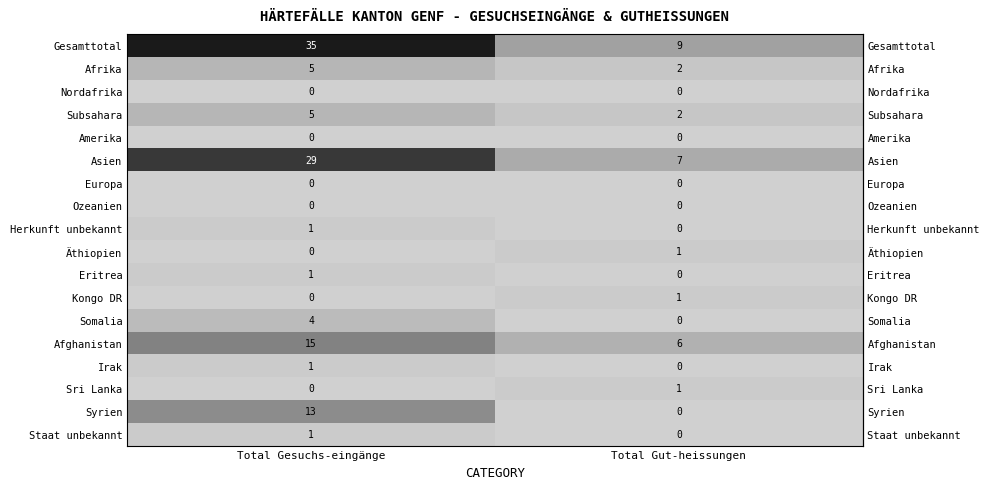

What is the spread (max minus min) of values at Total Gesuchs-eingänge?

35